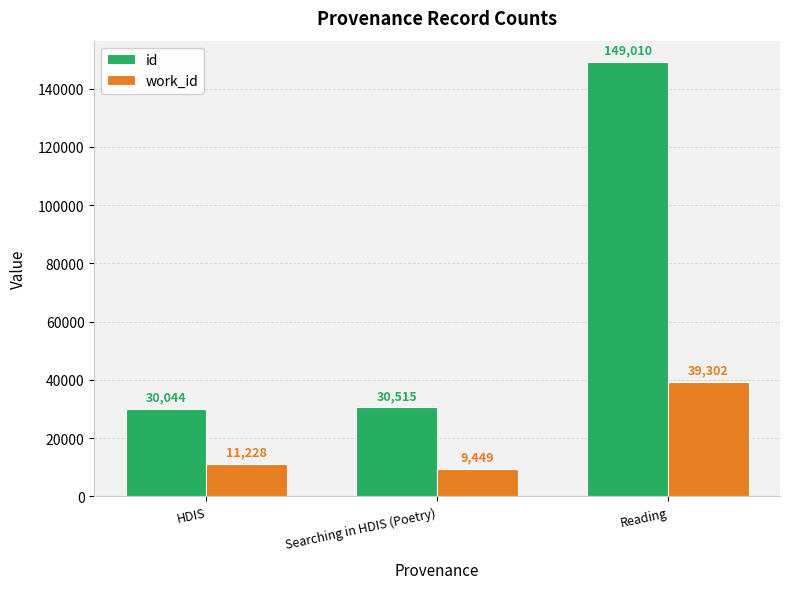

What is the label of the 3rd bar from the right?

HDIS